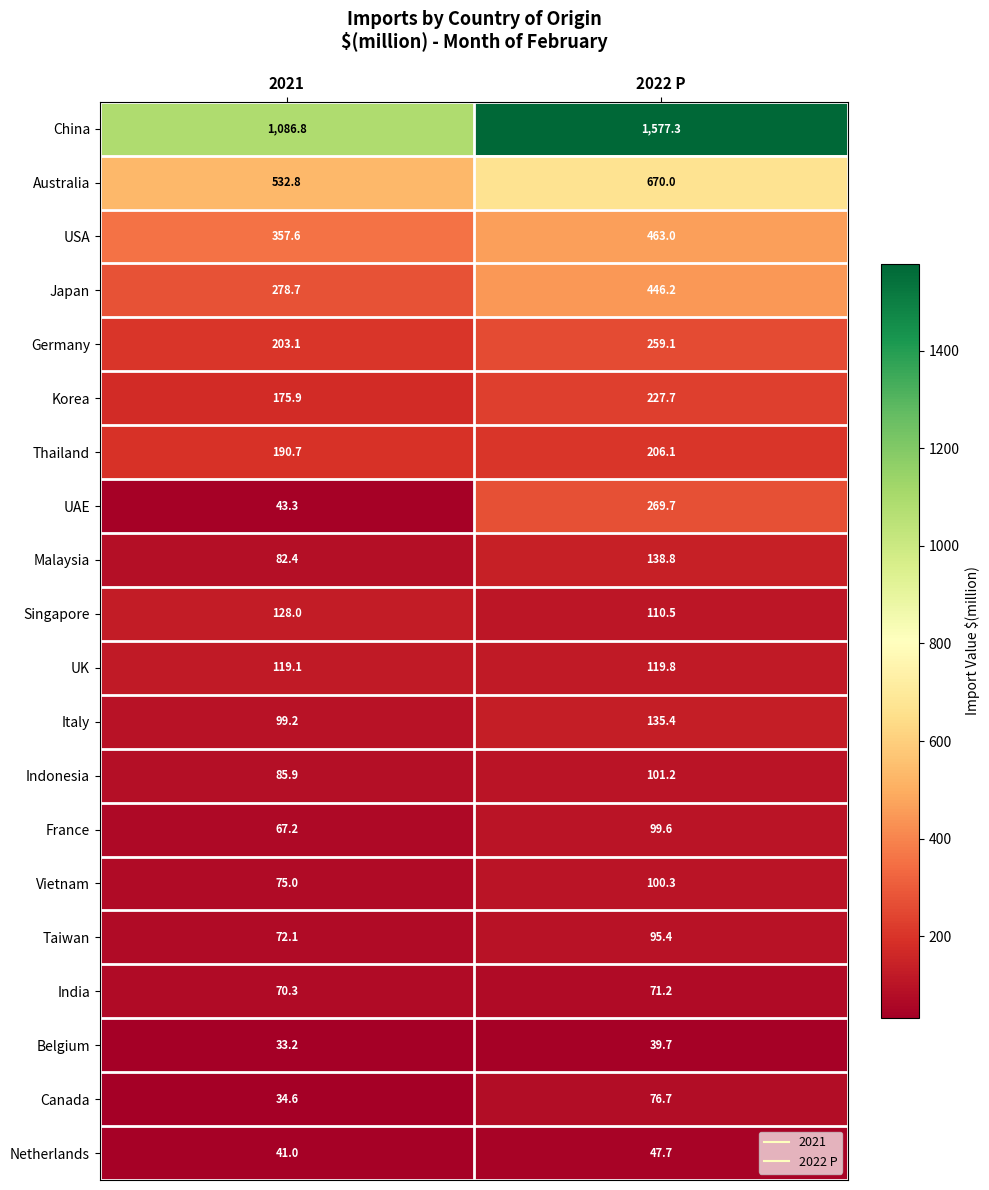

Between 2021 and 2022 P, which series saw the biggest shift?

China